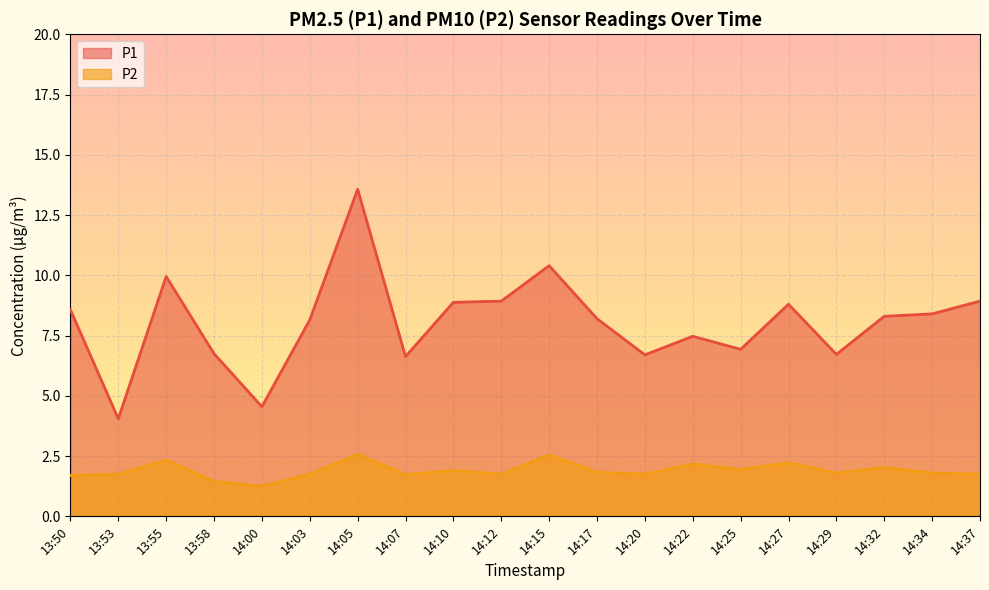

What are all the series names shown in the legend?

P1, P2